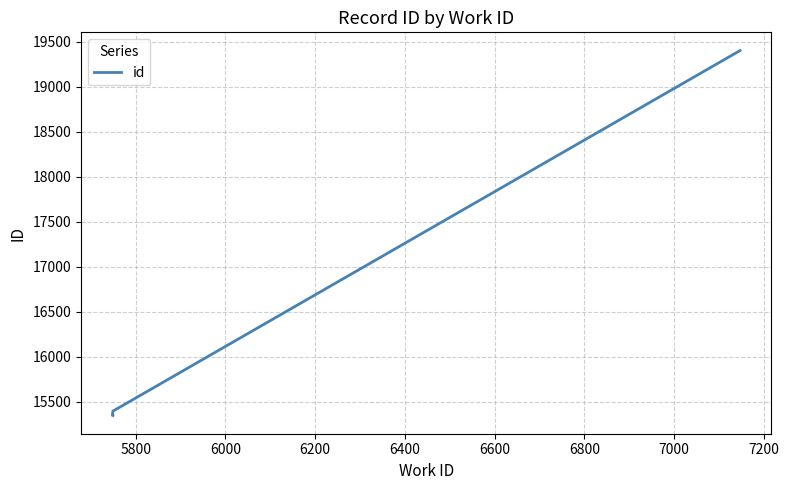

What is the value of the 2nd point from the left?

15346